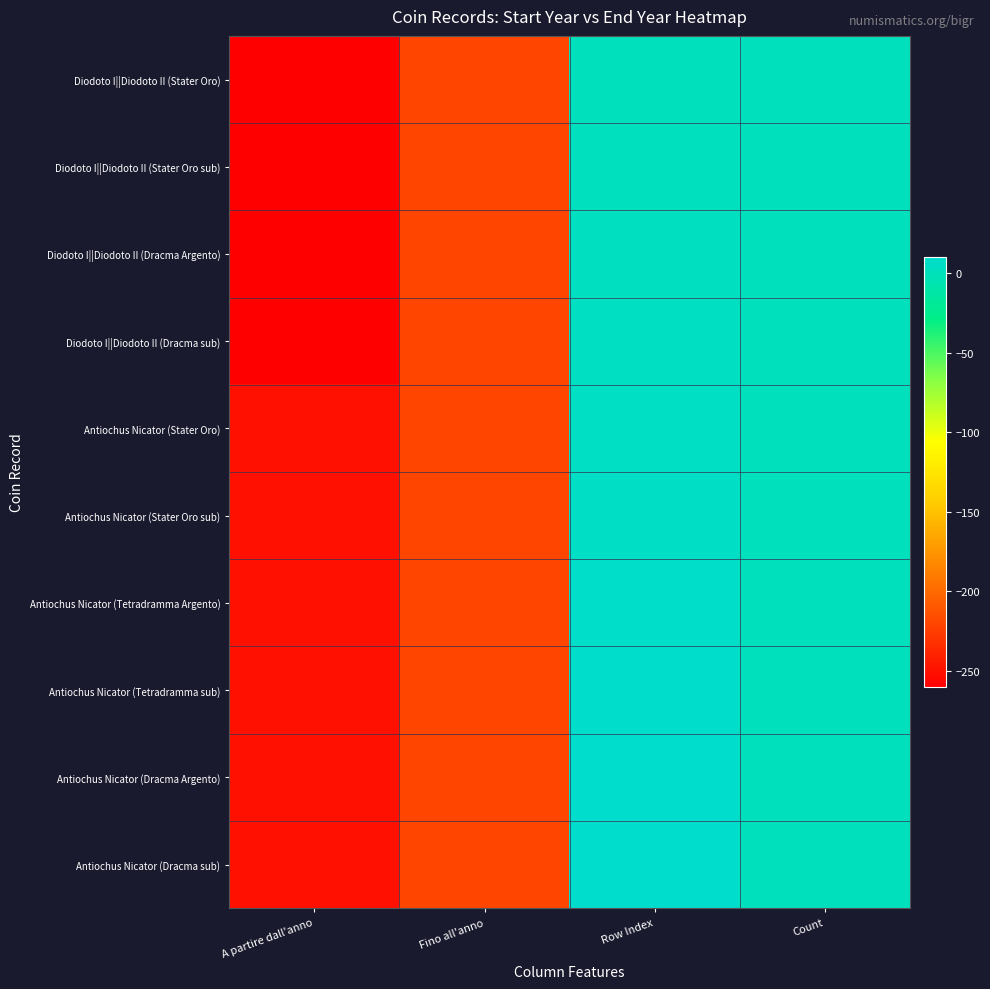

Reading left to right, what are all the values shown in this chart?

Diodoto I||Diodoto II (Stater Oro): A partire dall'anno=-260	Fino all'anno=-220	Row Index=1	Count=1
Diodoto I||Diodoto II (Stater Oro sub): A partire dall'anno=-260	Fino all'anno=-220	Row Index=2	Count=1
Diodoto I||Diodoto II (Dracma Argento): A partire dall'anno=-260	Fino all'anno=-220	Row Index=3	Count=1
Diodoto I||Diodoto II (Dracma sub): A partire dall'anno=-260	Fino all'anno=-220	Row Index=4	Count=1
Antiochus Nicator (Stater Oro): A partire dall'anno=-250	Fino all'anno=-220	Row Index=5	Count=1
Antiochus Nicator (Stater Oro sub): A partire dall'anno=-250	Fino all'anno=-220	Row Index=6	Count=1
Antiochus Nicator (Tetradramma Argento): A partire dall'anno=-250	Fino all'anno=-220	Row Index=7	Count=1
Antiochus Nicator (Tetradramma sub): A partire dall'anno=-250	Fino all'anno=-220	Row Index=8	Count=1
Antiochus Nicator (Dracma Argento): A partire dall'anno=-250	Fino all'anno=-220	Row Index=9	Count=1
Antiochus Nicator (Dracma sub): A partire dall'anno=-250	Fino all'anno=-220	Row Index=10	Count=1